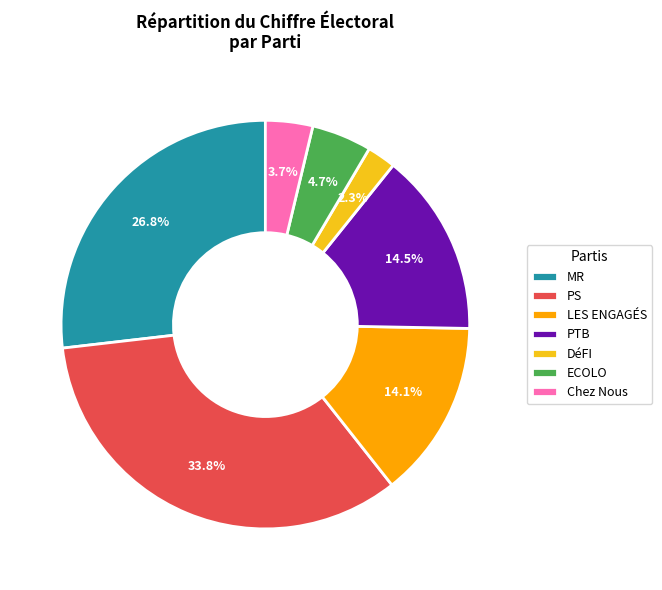

Count the number of slices in the pie.

7